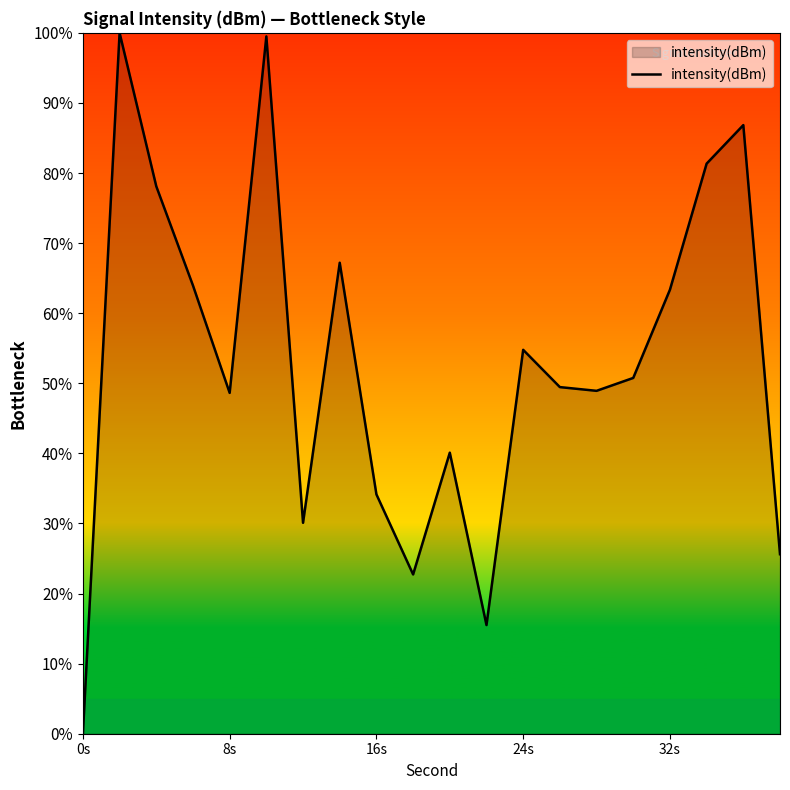

What is the difference between the maximum and minimum values?

100.0